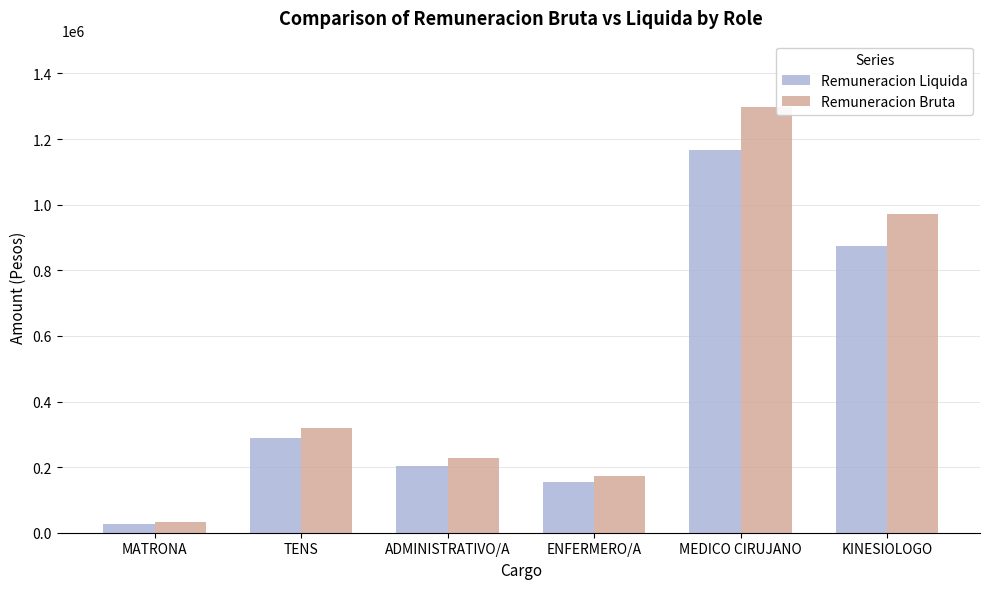

What position from the left is ENFERMERO/A?

4